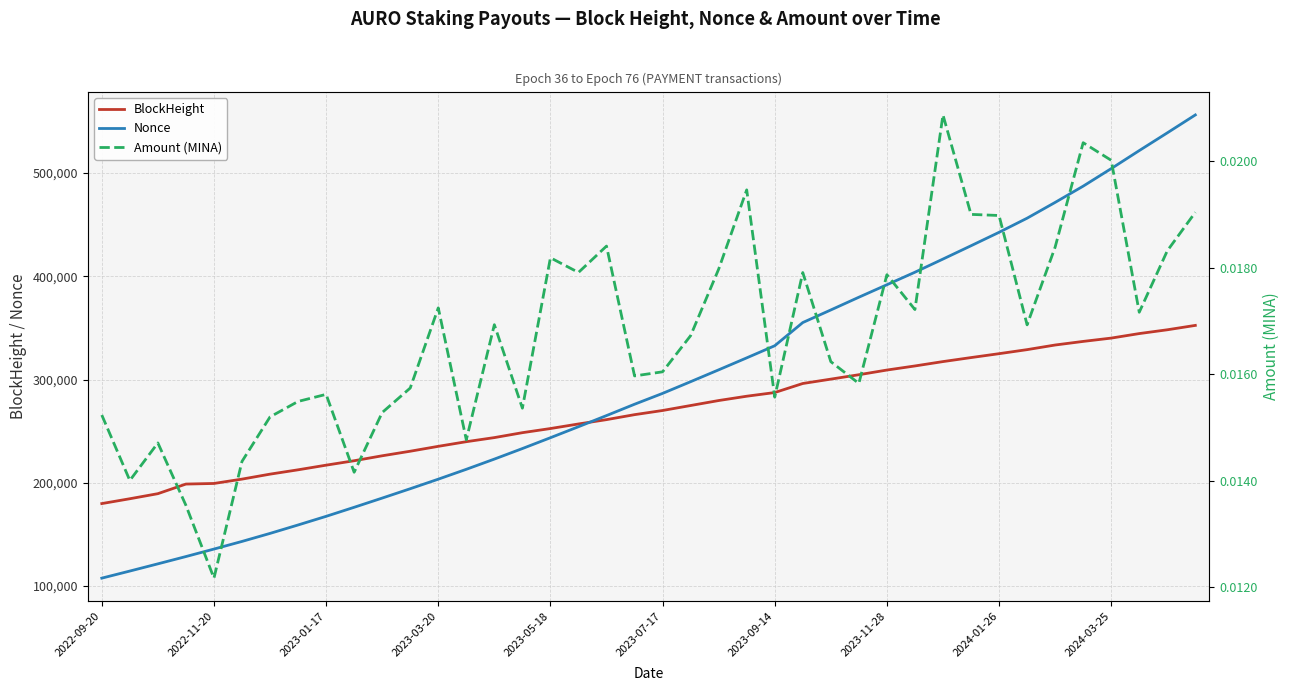

Which series has the largest total across all categories?

Nonce